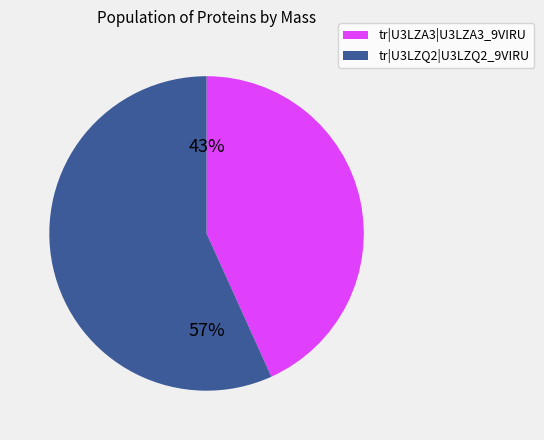

Is it true that tr|U3LZQ2|U3LZQ2_9VIRU is 57% of the pie?

True